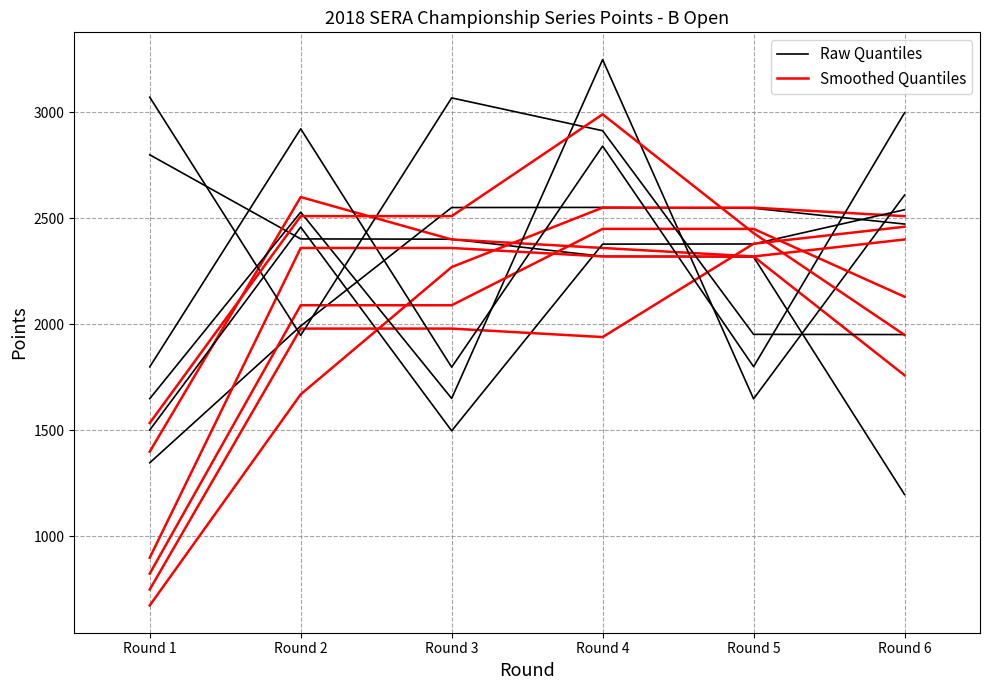

How many lines are shown in the chart?

2